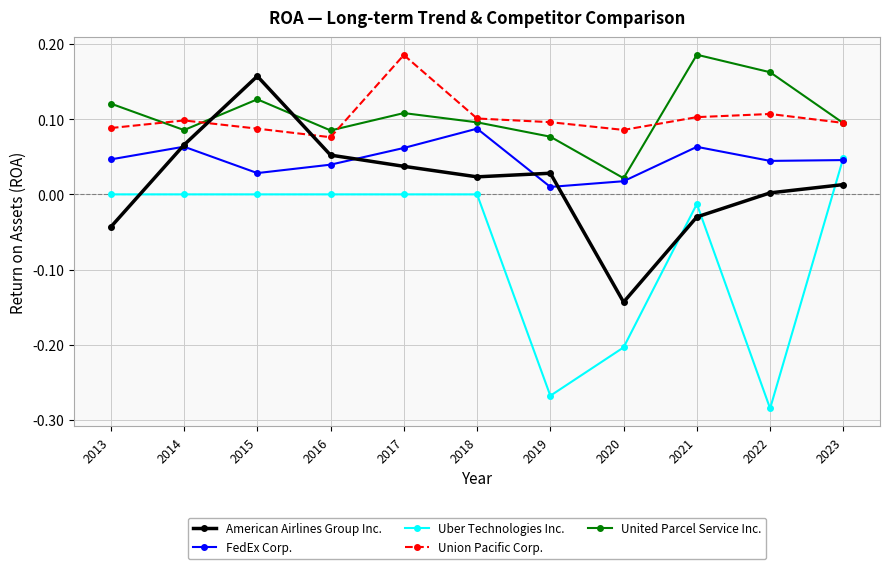

Which label corresponds to the smallest value in the chart?

2022